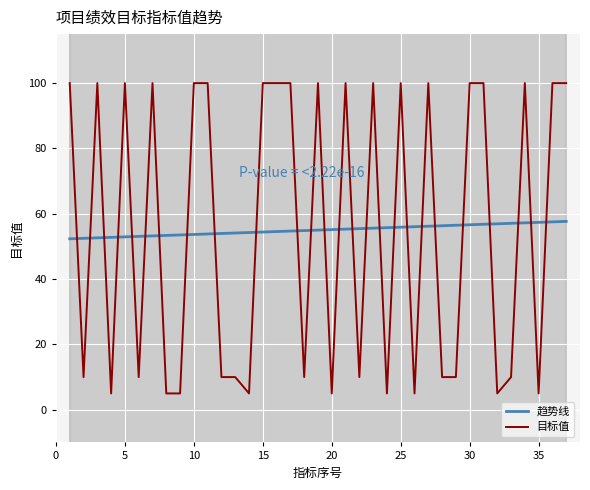

True or false: 趋势线 and 目标值 intersect in this chart.

True